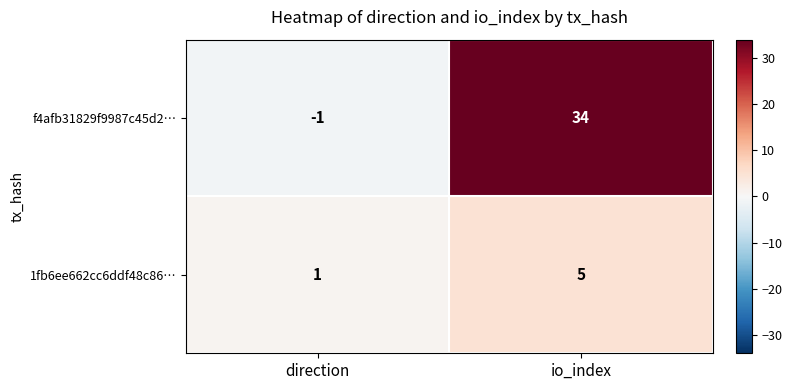

Where is f4afb31829f9987c45d2… nearest to the value 16?

direction